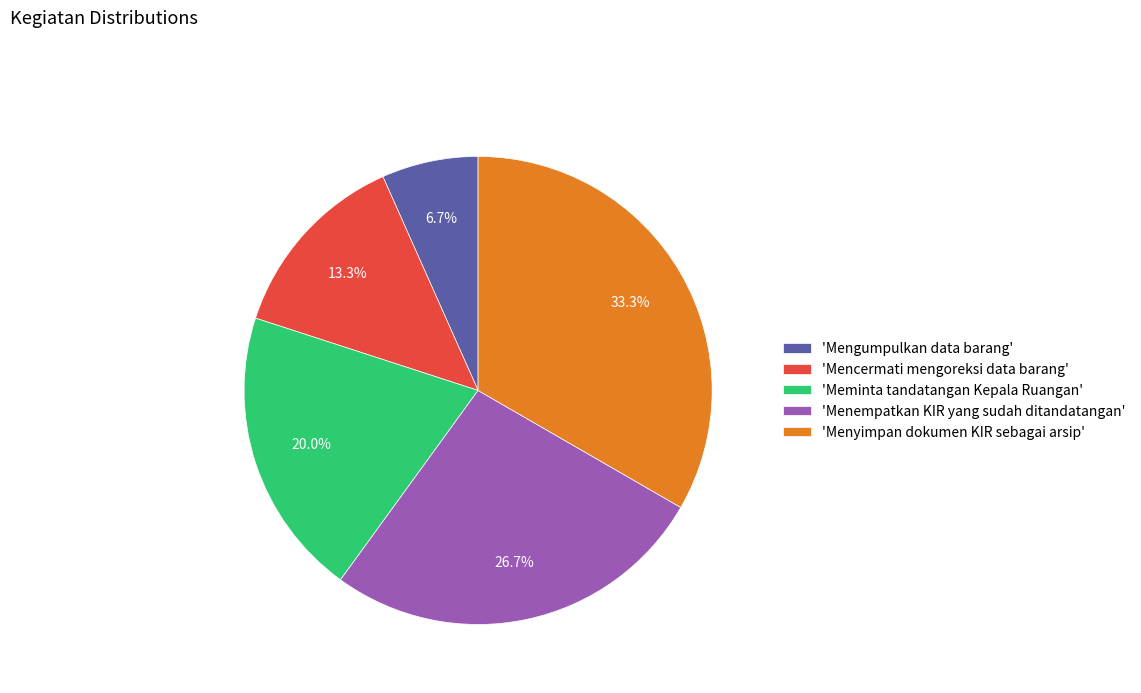

Which category has the smallest portion of the pie?

'Mengumpulkan data barang'